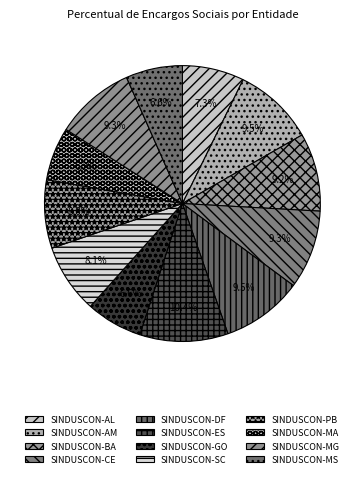

Does SINDUSCON-SC account for over 50% of the chart?

No